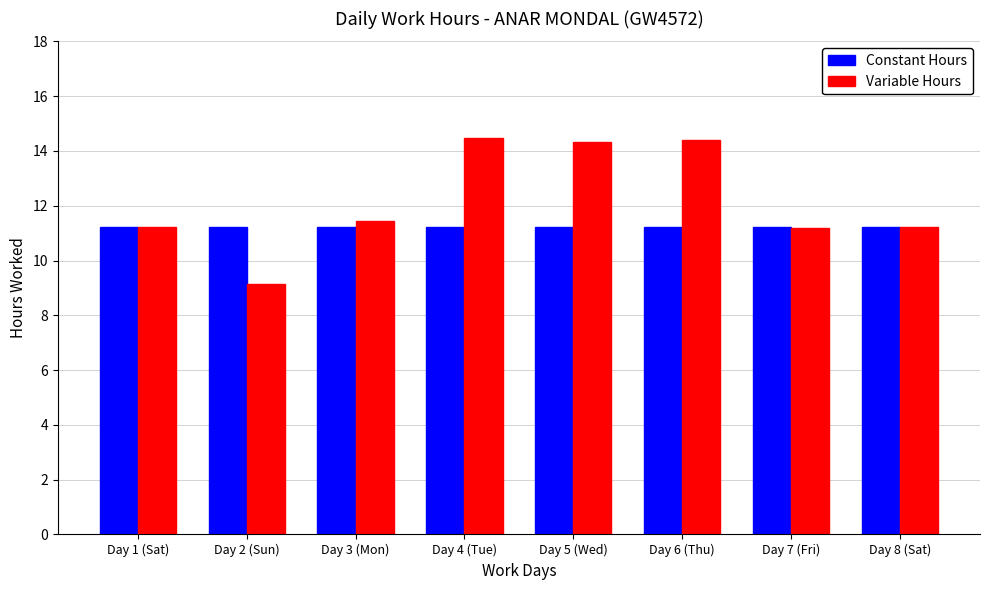

The Constant Hours series shows 7.3 at Day 5 (Wed). True or false?

False